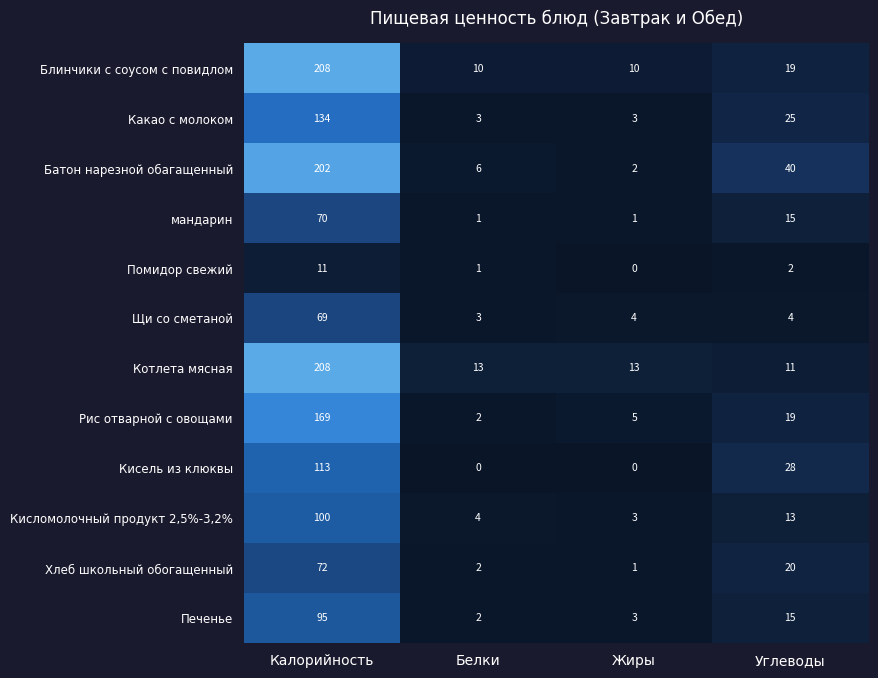

Which series has the widest spread of values?

Батон нарезной обагащенный